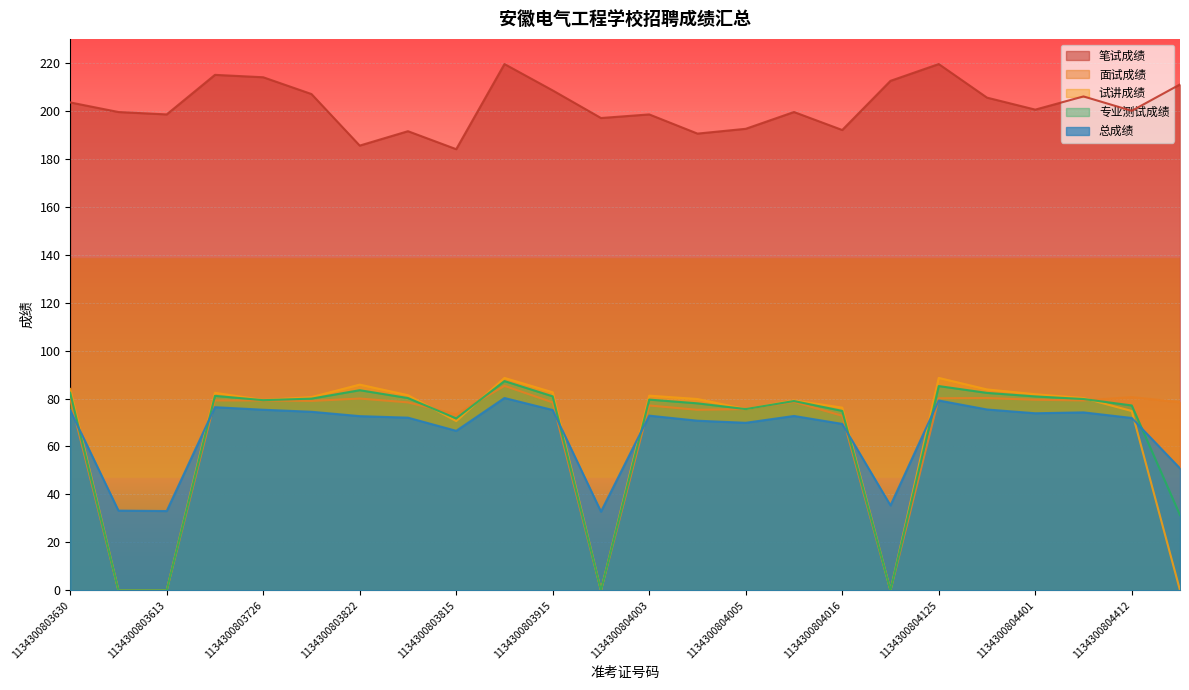

How many lines are shown in the chart?

5